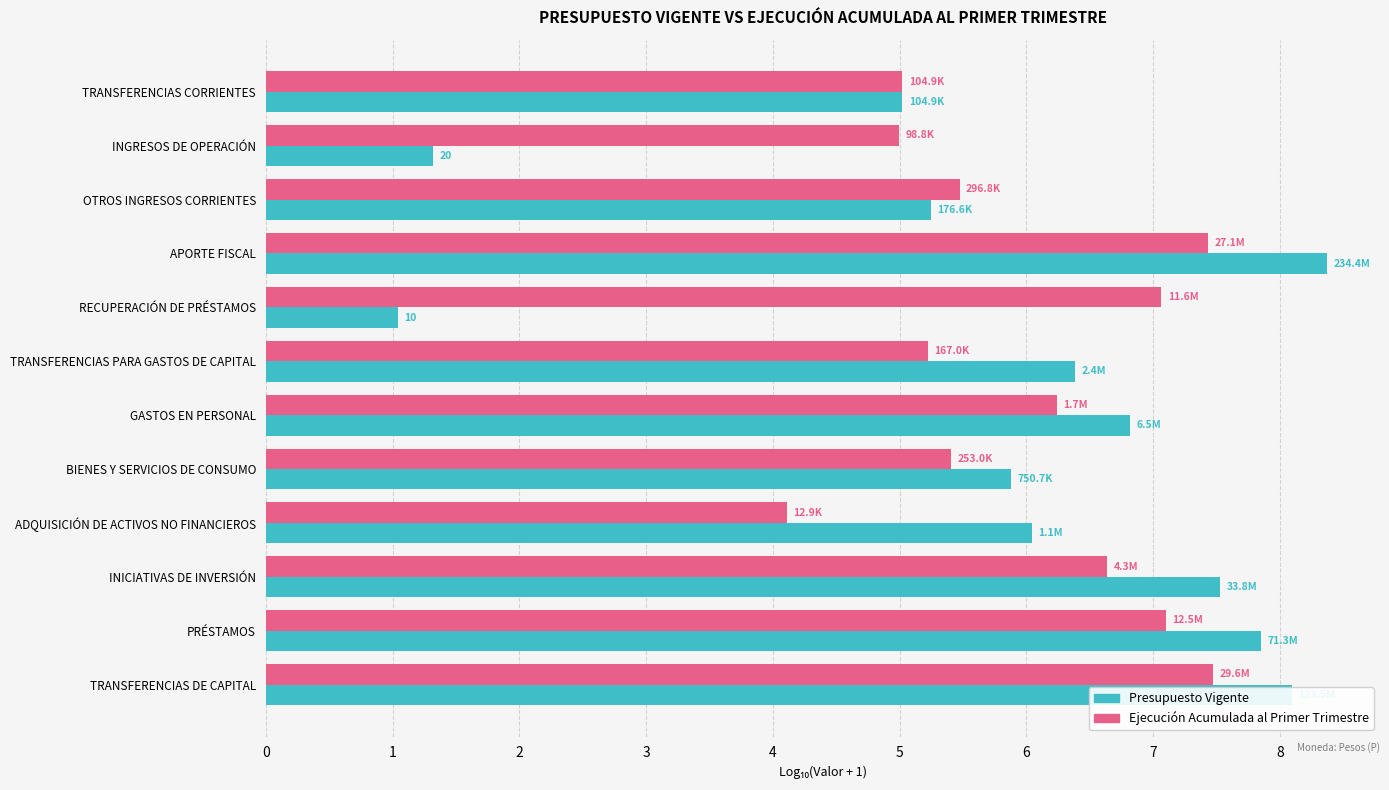

Which label corresponds to the largest value in the chart?

APORTE FISCAL